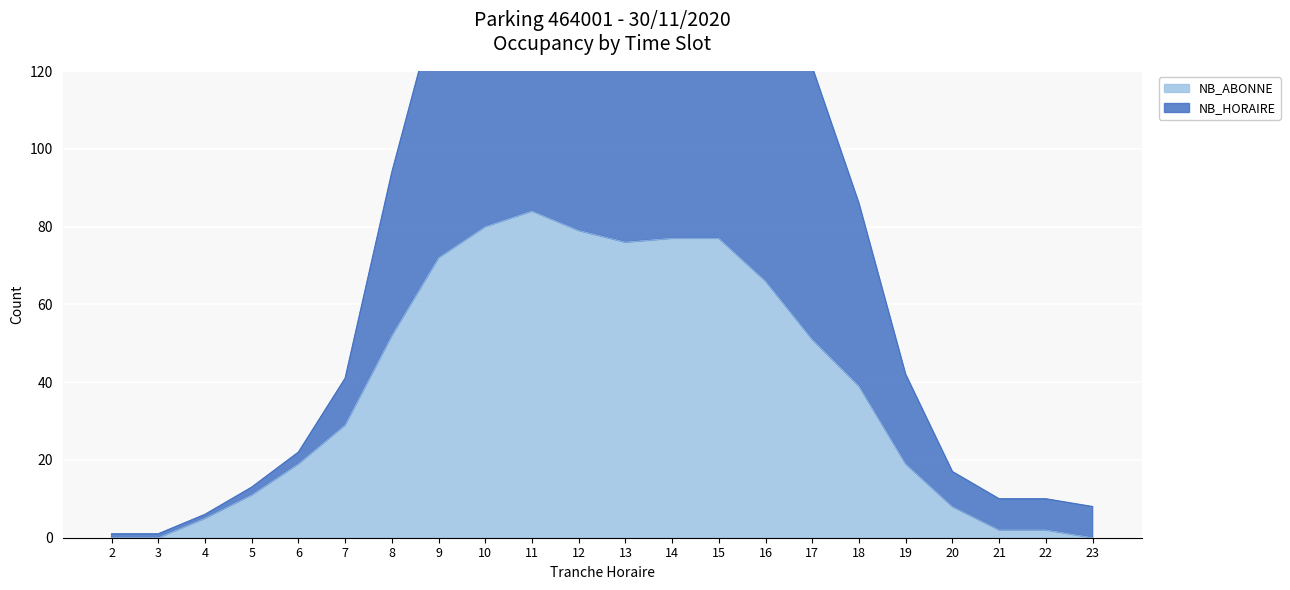

Reading left to right, what are all the values shown in this chart?

NB_HORAIRE: 1	1	6	13	22	41	94	139	158	170	170	177	180	180	158	121	86	42	17	10	10	8
NB_ABONNE: 0	0	5	11	19	29	52	72	80	84	79	76	77	77	66	51	39	19	8	2	2	0